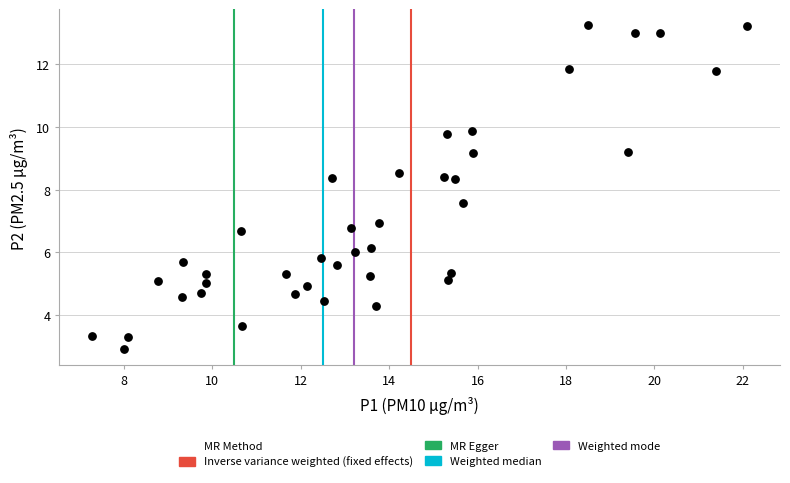

What is the range of X values (max minus min)?

14.8